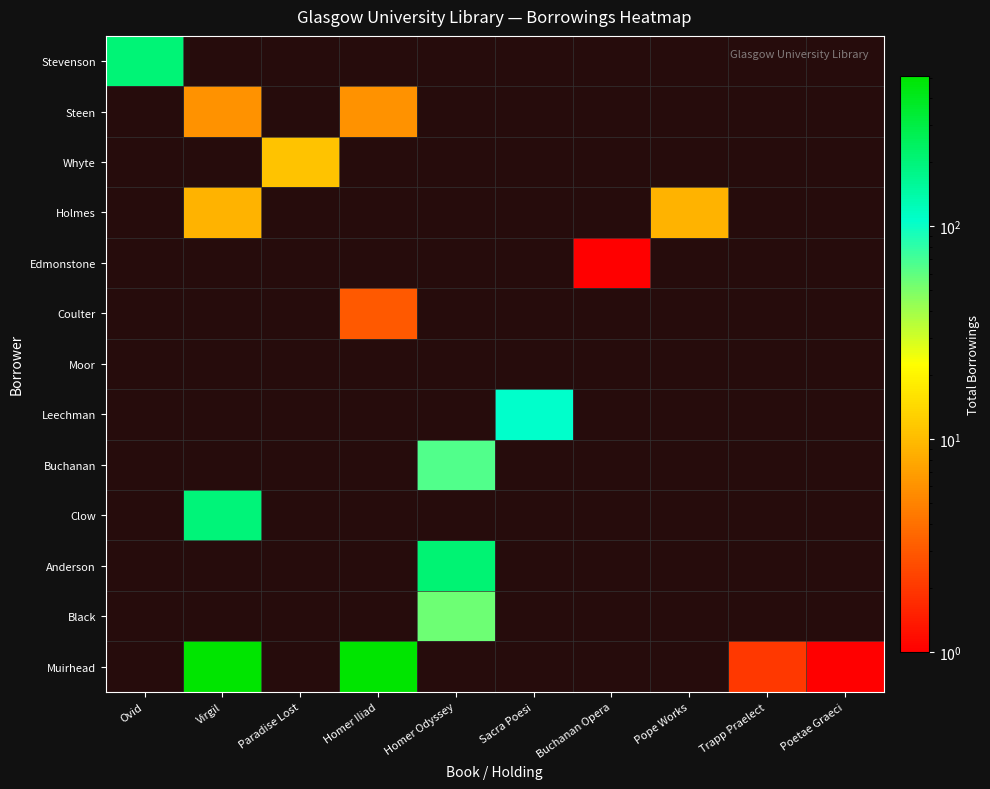

Which has a higher value, Buchanan Opera or Ovid?

Ovid